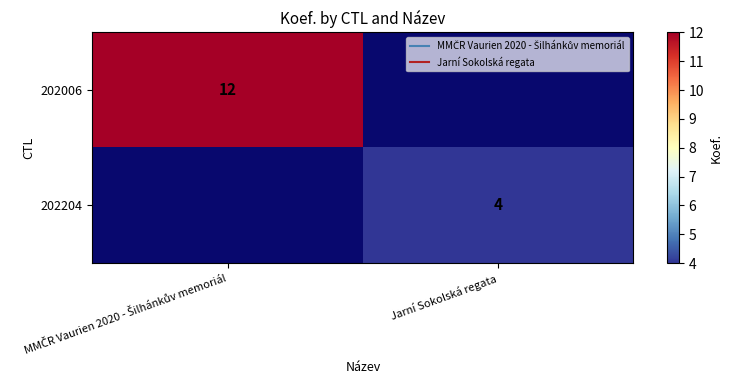

True or false: 202006 has a value of 0 at Jarní Sokolská regata.

True